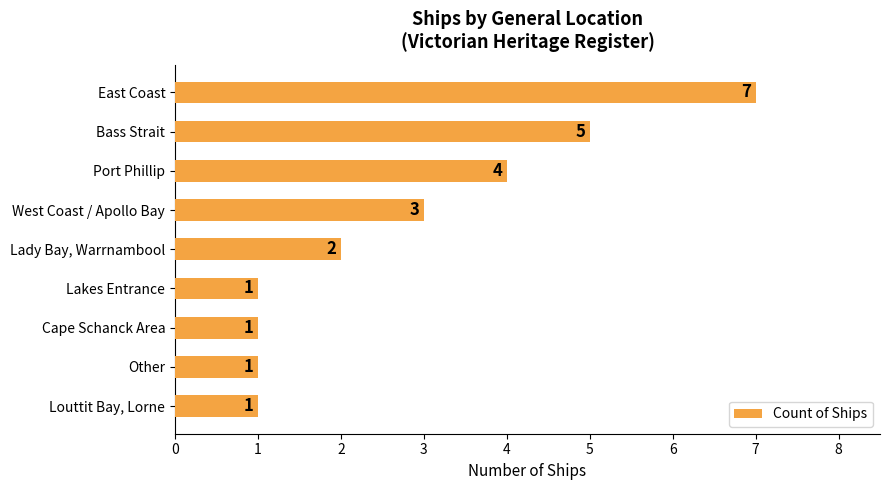

What is the label of the 8th bar from the top?

Other